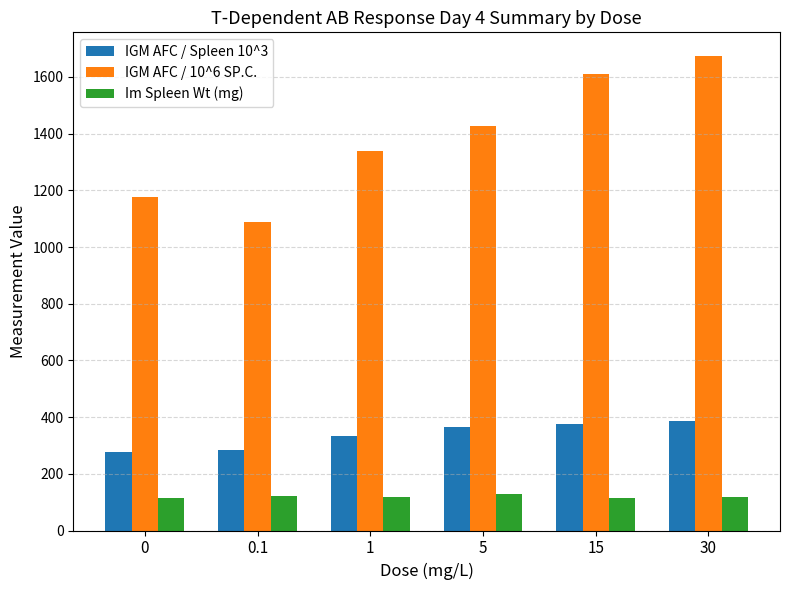

What are all the series names shown in the legend?

IGM AFC / Spleen 10^3, IGM AFC / 10^6 SP.C., Im Spleen Wt (mg)